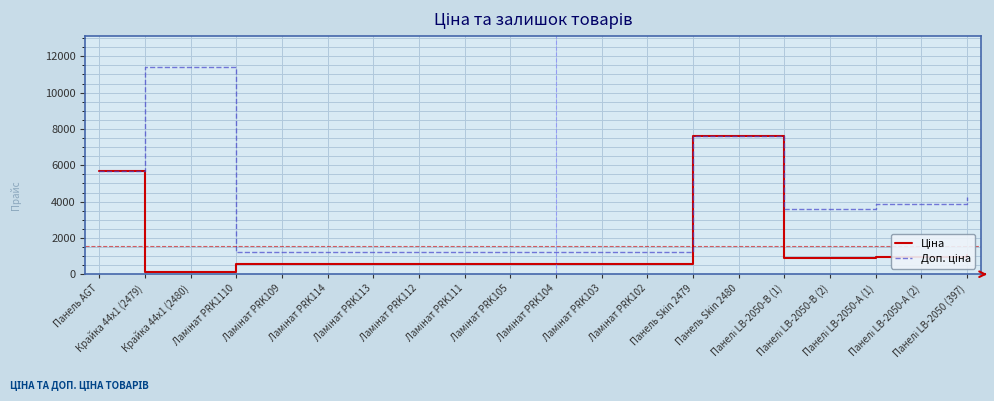

What is the greatest value displayed?

11410.0